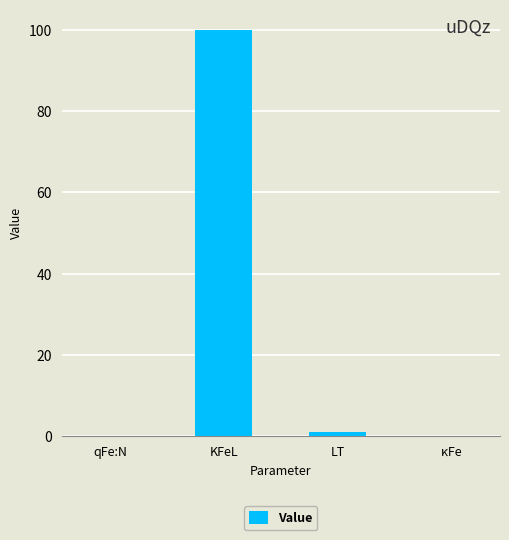

Which label corresponds to the largest value in the chart?

KFeL